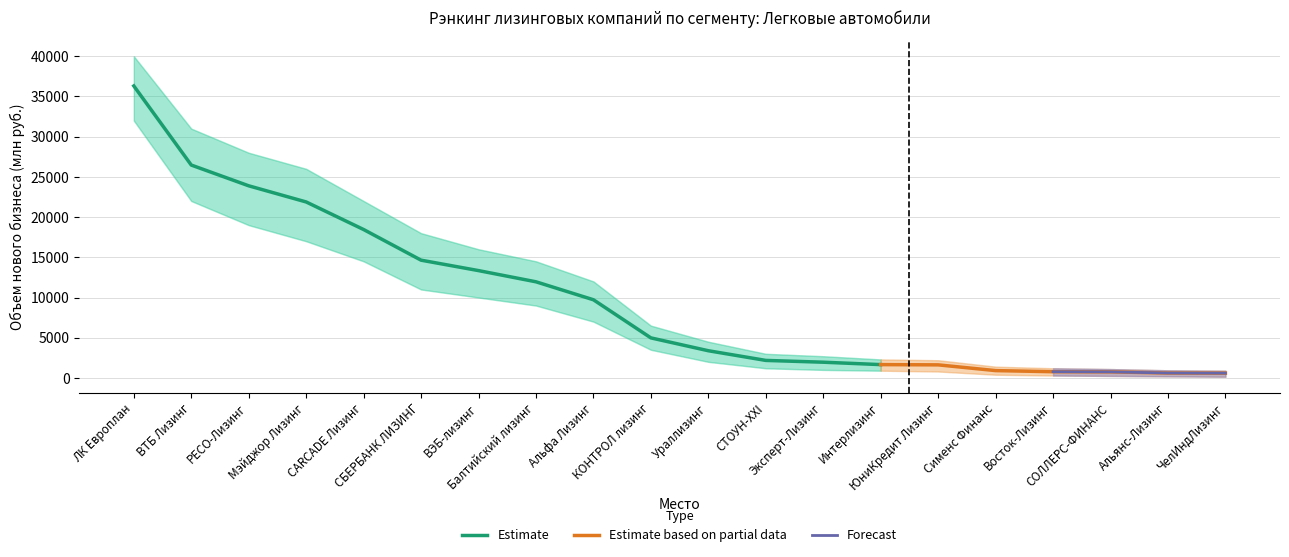

Reading right to left, extract all data points from this chart.

595.2	611.7	754.5	773.4	911.8	1624.6	1656.2	1955.1	2178.4	3380.8	4979.0	9718.9	11953.0	13346.3	14642.5	18453.0	21881.8	23889.9	26470.7	36310.1